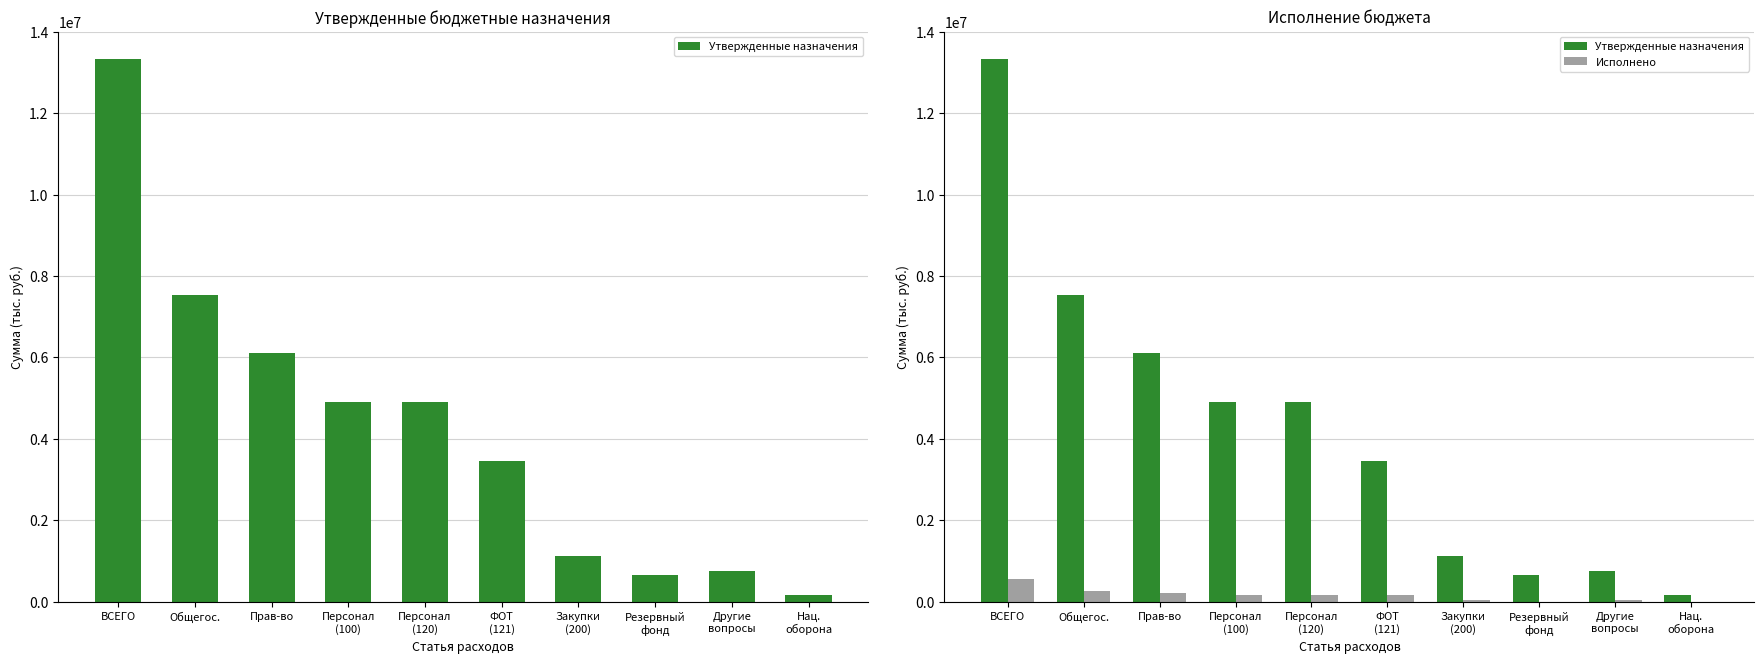

Reading right to left, extract all data points from this chart.

Утвержденные назначения: 173300.0	749000.0	668250.0	1135000.0	3461000.0	4900000.0	4900000.0	6120000.0	7537250.0	13334550.0
Исполнено: 0.0	55225.0	0.0	44456.5	168712.0	168712.0	168712.0	222775.3	278000.3	554833.1